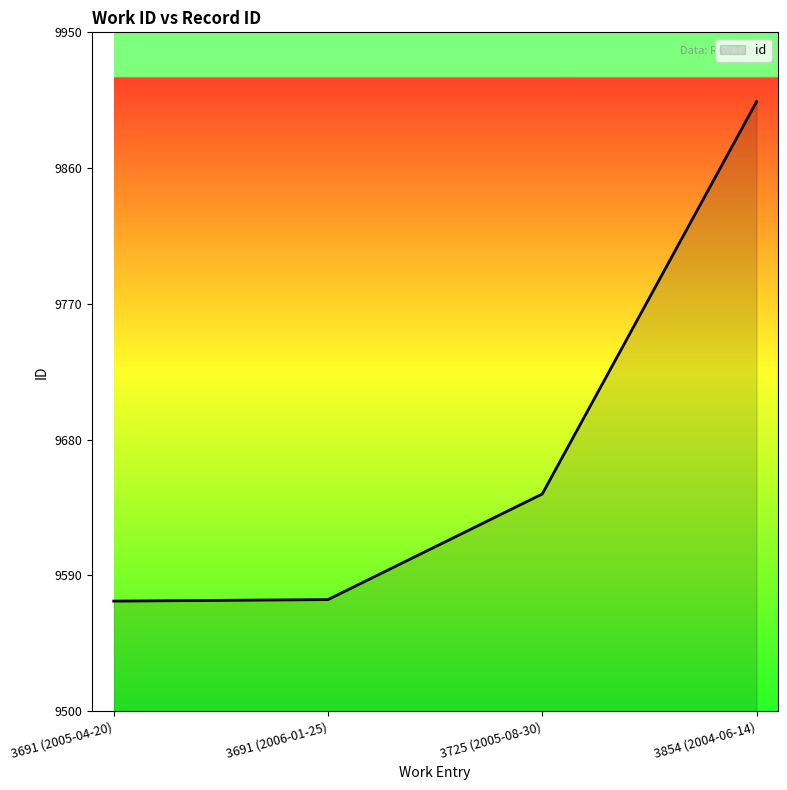

What is the change in value from 3725 (2005-08-30) to 3854 (2004-06-14)?

+260